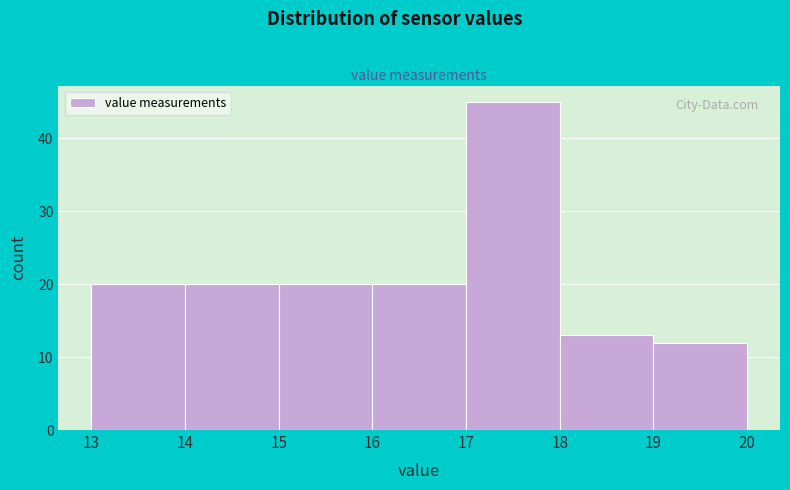

Reading left to right, list every bar in this chart as the range it spans on the x-axis followed by its height. The values are not printed on the chart, so give them approximately, as read against the axis.

13 to 14: 20
14 to 15: 20
15 to 16: 20
16 to 17: 20
17 to 18: 45
18 to 19: 13
19 to 20: 12